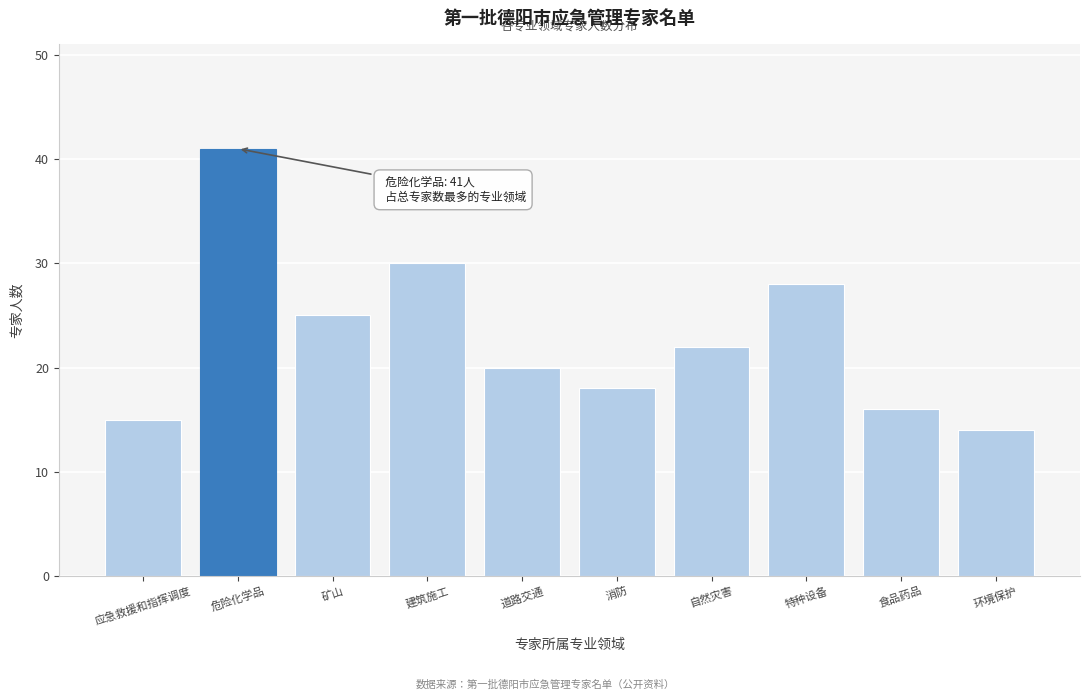

Reading right to left, extract all data points from this chart.

环境保护=14	食品药品=16	特种设备=28	自然灾害=22	消防=18	道路交通=20	建筑施工=30	矿山=25	危险化学品=41	应急救援和指挥调度=15